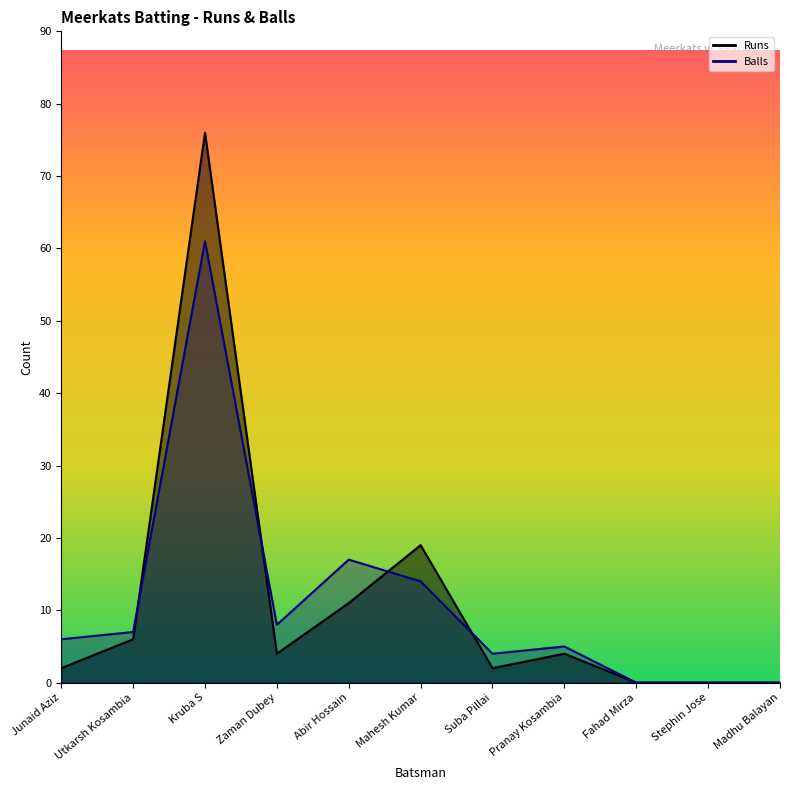

The value of Runs at Mahesh Kumar is 19. True or false?

True